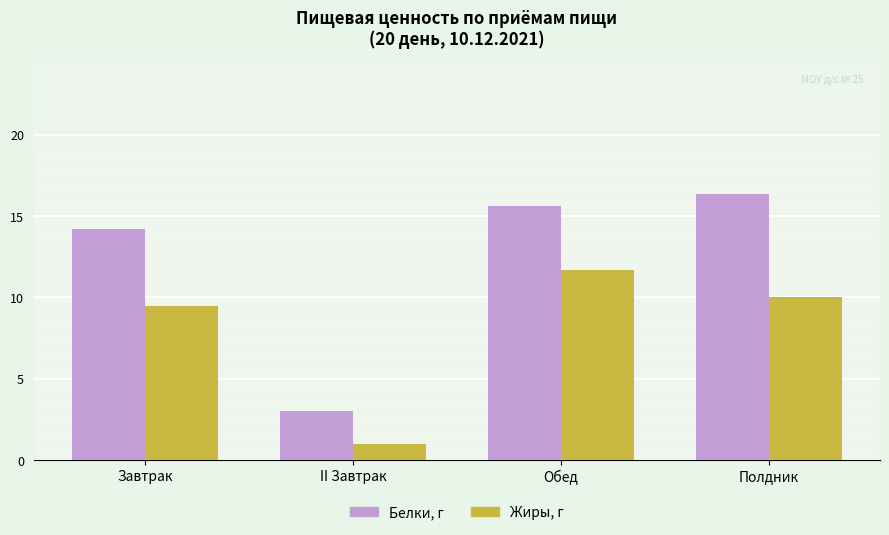

Is the value of Белки, г at Обед greater than the value of Жиры, г at Завтрак?

Yes